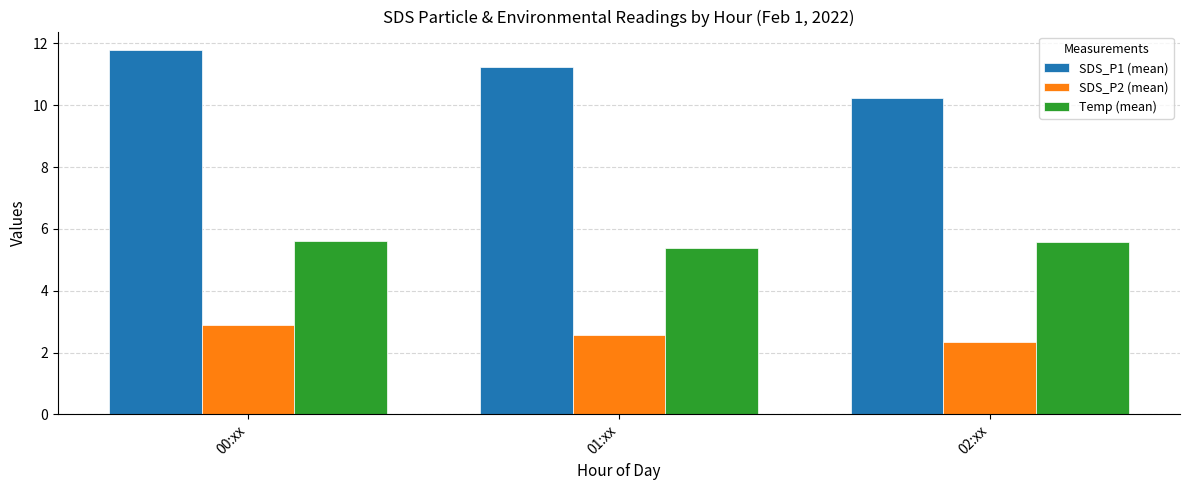

What are all the series names shown in the legend?

SDS_P1 (mean), SDS_P2 (mean), Temp (mean)